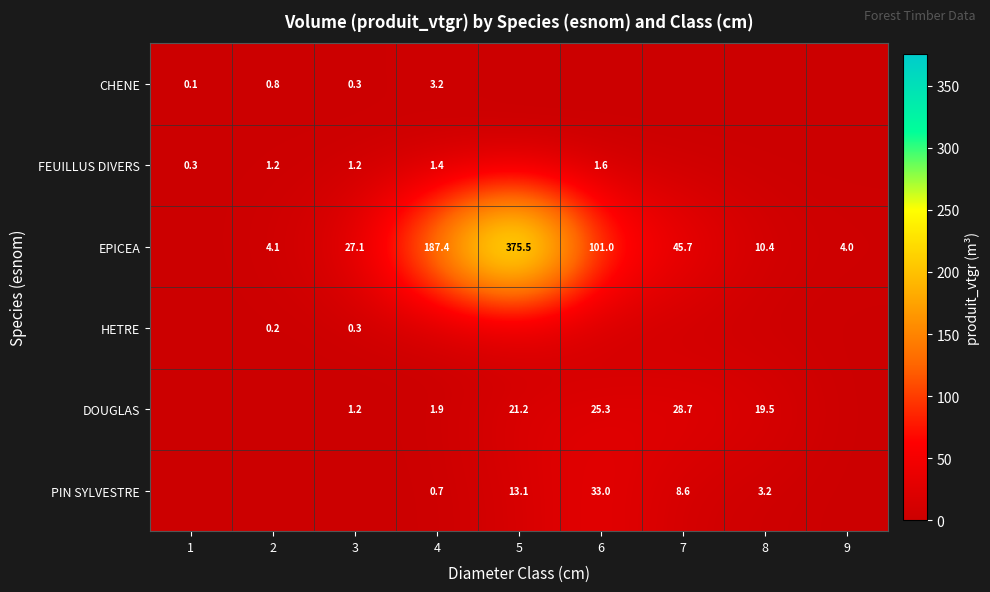

What is the difference between the EPICEA values at 7 and 4?

141.7